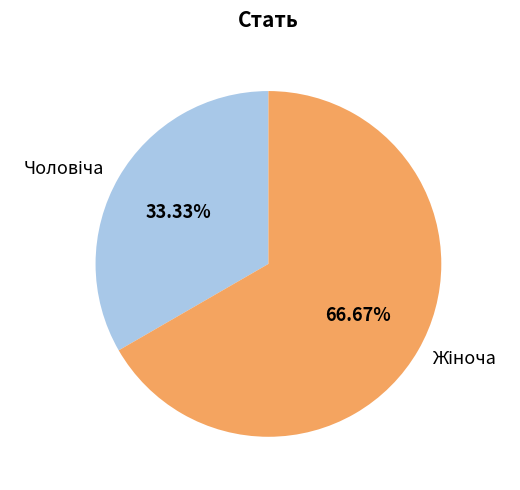

Is there a majority slice in this chart?

Yes